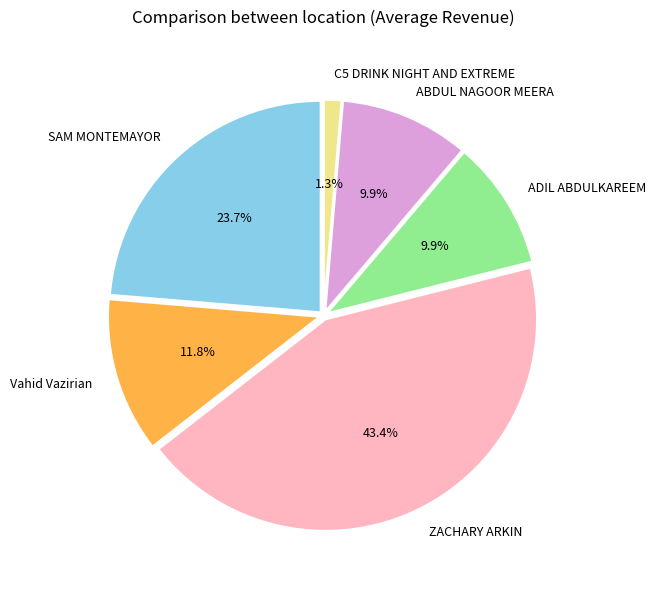

Which has a higher value, ZACHARY ARKIN or C5 DRINK NIGHT AND EXTREME?

ZACHARY ARKIN